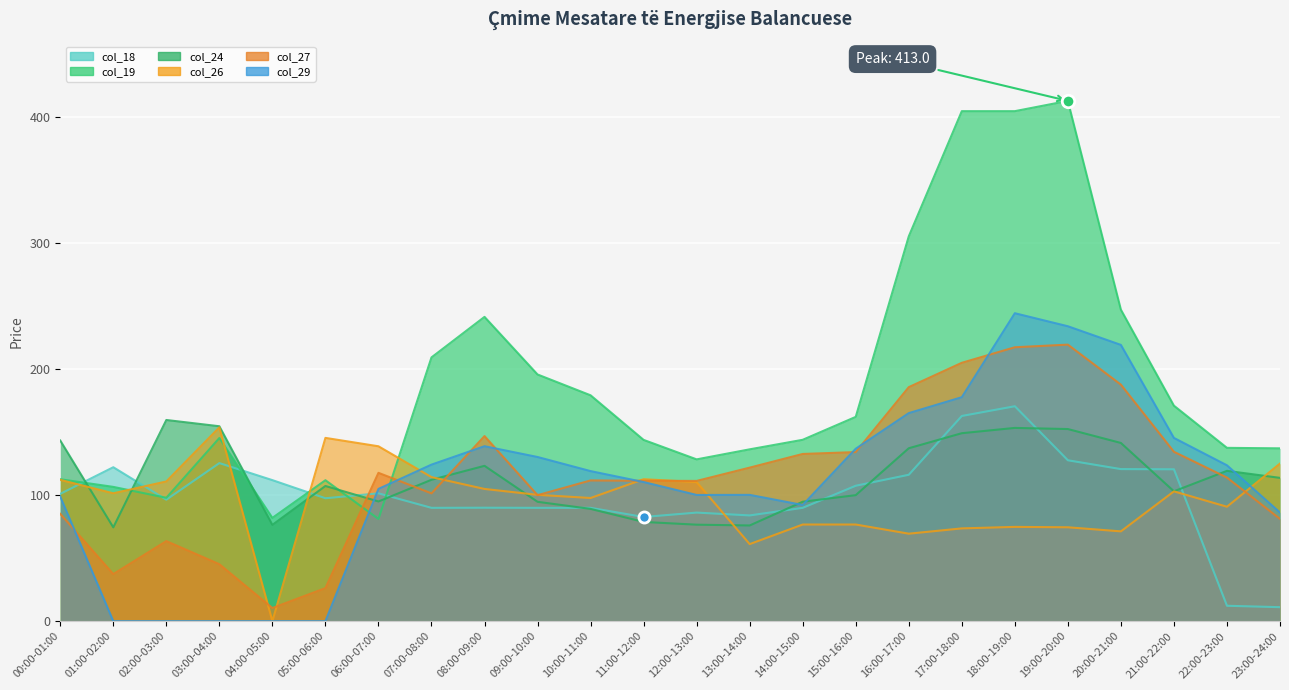

Reading right to left, list all the values displayed in this chart.

col_18: 11.1	12.2	120.5	120.7	127.7	170.6	162.9	116.2	107.5	89.9	83.9	86.2	82.7	89.9	89.9	90.0	89.9	101.5	97.5	111.9	125.5	96.4	122.2	101.1
col_19: 137.2	137.6	171.0	247.3	413.0	404.8	404.8	305.4	162.2	143.9	136.4	128.4	143.9	179.3	195.8	241.5	209.4	81.1	111.9	82.0	145.4	97.9	106.6	112.6
col_24: 113.7	119.3	103.1	141.4	152.5	153.4	149.2	137.2	100.0	94.8	75.9	76.6	78.8	89.1	94.7	123.3	112.2	95.0	107.3	76.4	154.7	159.7	74.5	143.4
col_26: 125.1	90.8	103.0	71.3	74.5	74.8	73.6	69.4	76.7	76.7	61.1	110.4	112.7	97.8	100.3	104.9	114.3	138.8	145.5	0.0	153.8	110.9	101.5	112.1
col_27: 81.2	114.0	134.4	187.7	219.5	217.4	205.1	185.8	134.2	132.7	121.9	111.3	111.4	111.7	100.0	146.9	101.4	117.7	26.2	10.4	45.2	63.5	37.4	85.2
col_29: 86.2	123.7	145.4	219.3	234.1	244.4	177.8	165.1	136.9	92.2	100.2	100.2	110.4	119.1	130.3	138.8	124.2	105.0	0.0	0.0	0.0	0.0	0.0	98.8